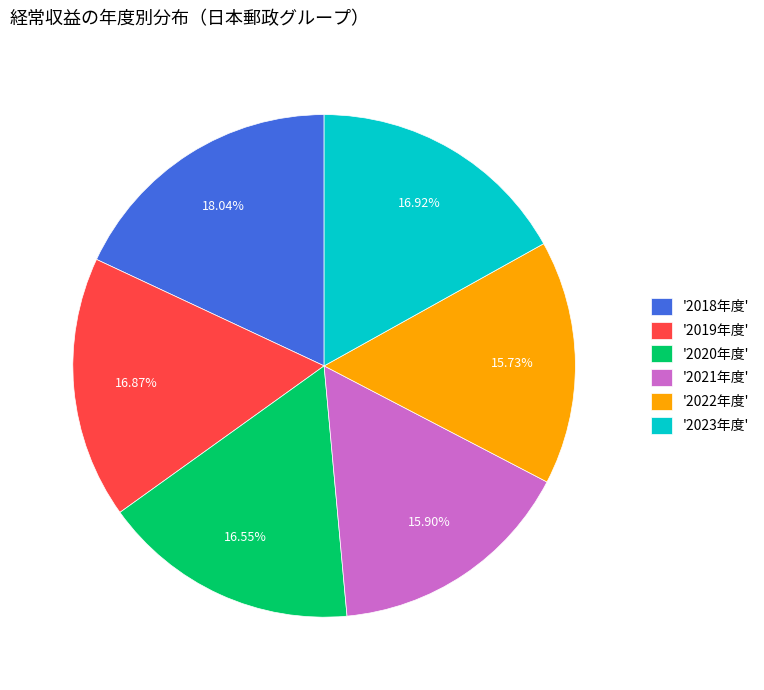

Between '2022年度' and '2018年度', which is larger?

'2018年度'